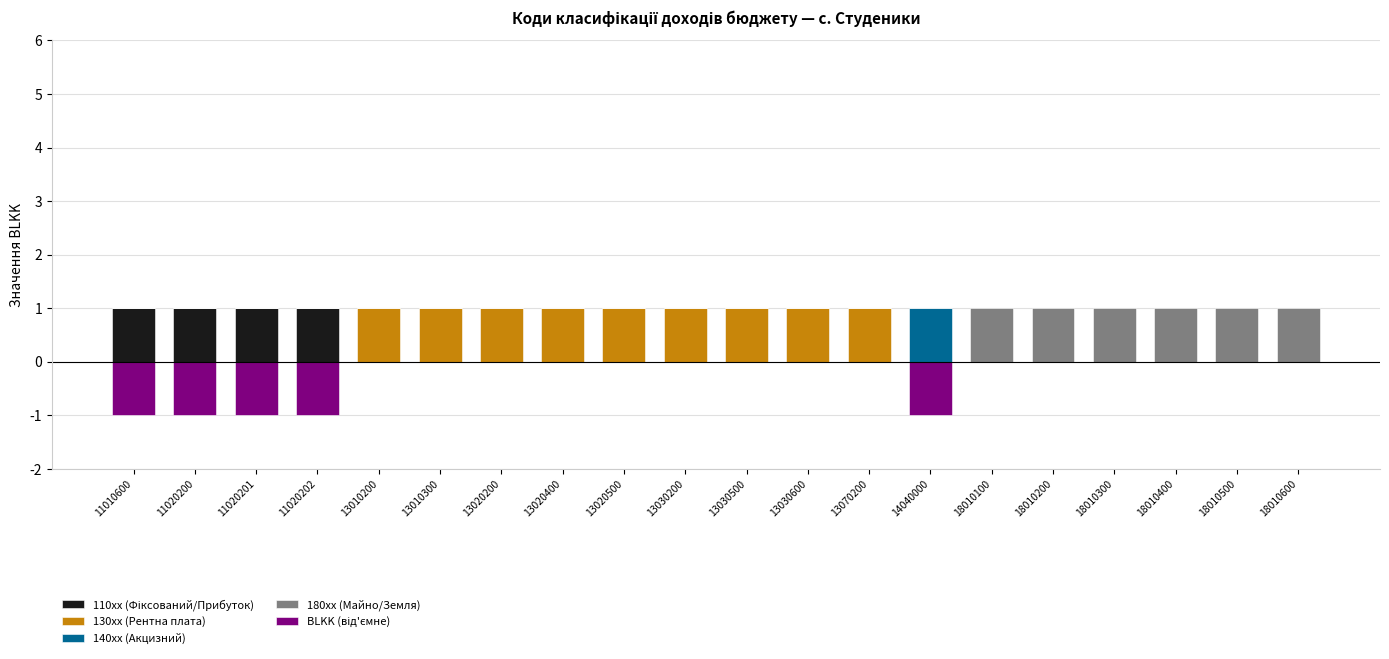

What is the greatest value displayed?

1